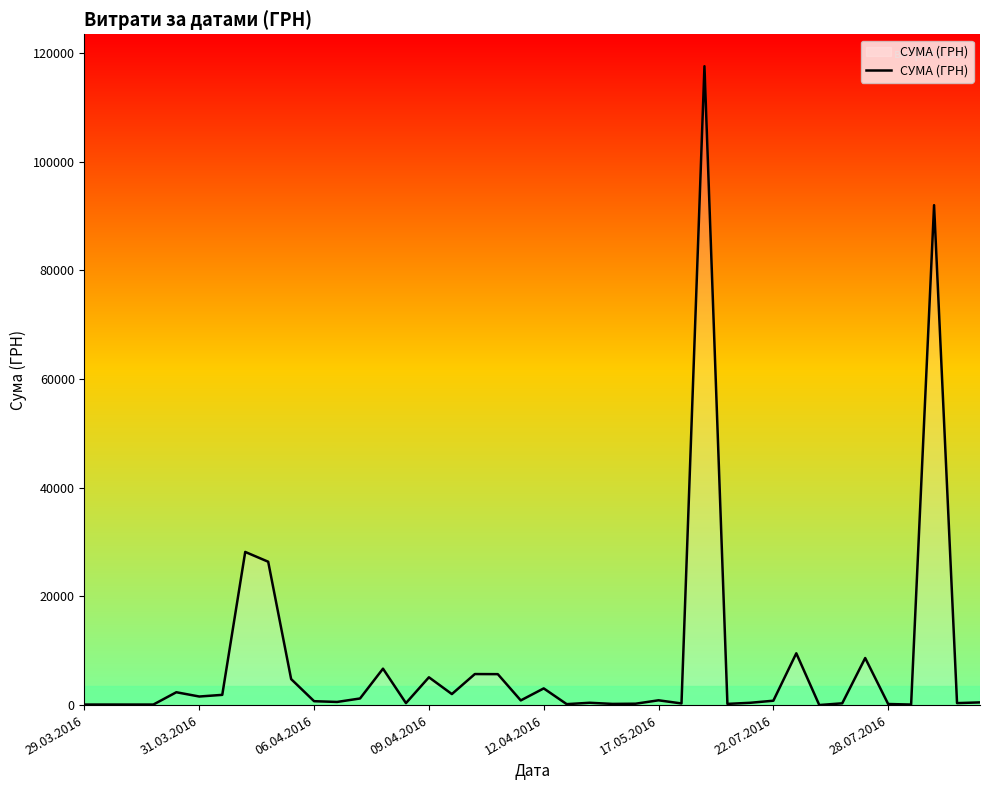

Does the chart display data point markers on the line(s)?

No